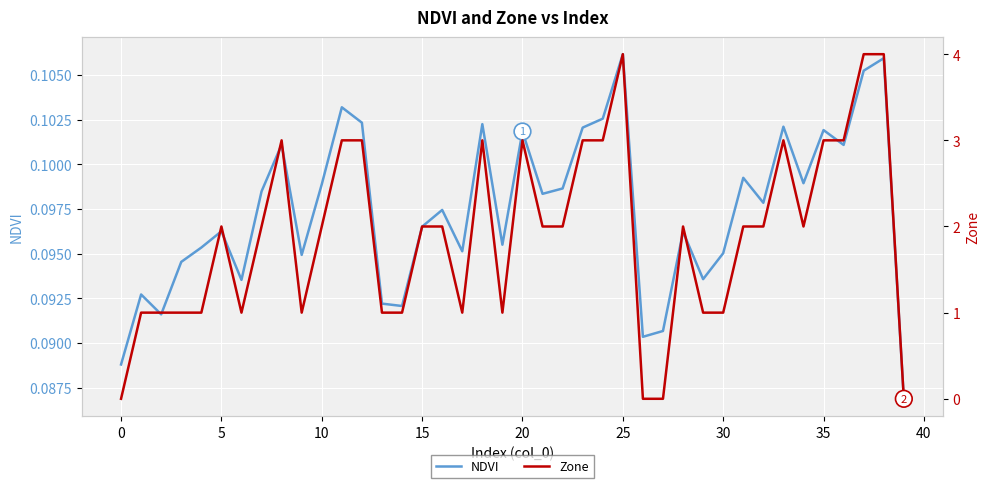

Which series ends up on top after the final intersection of Zone and NDVI?

NDVI